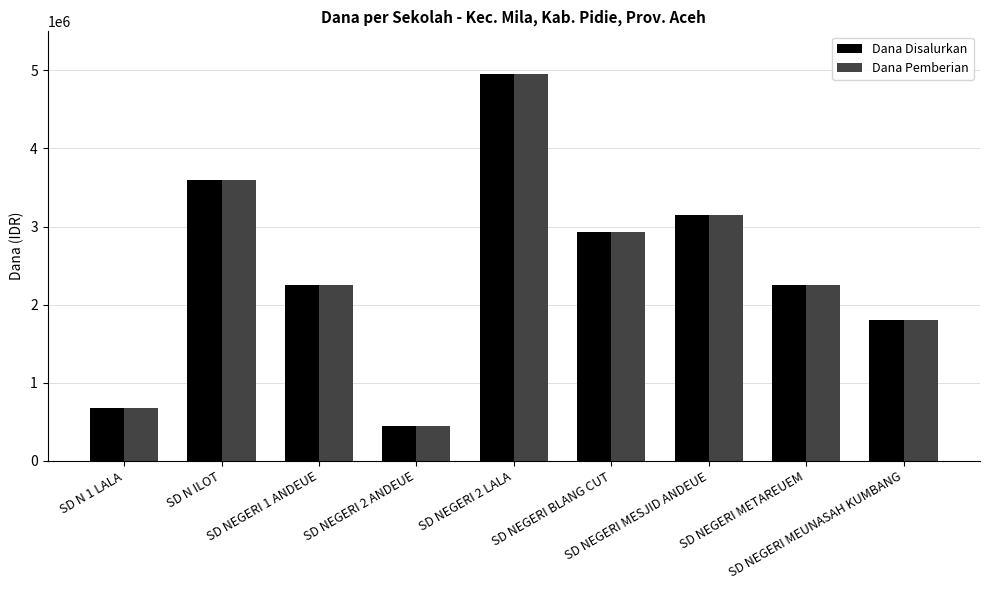

Is it true that Dana Pemberian equals 1151870 at SD N 1 LALA?

False